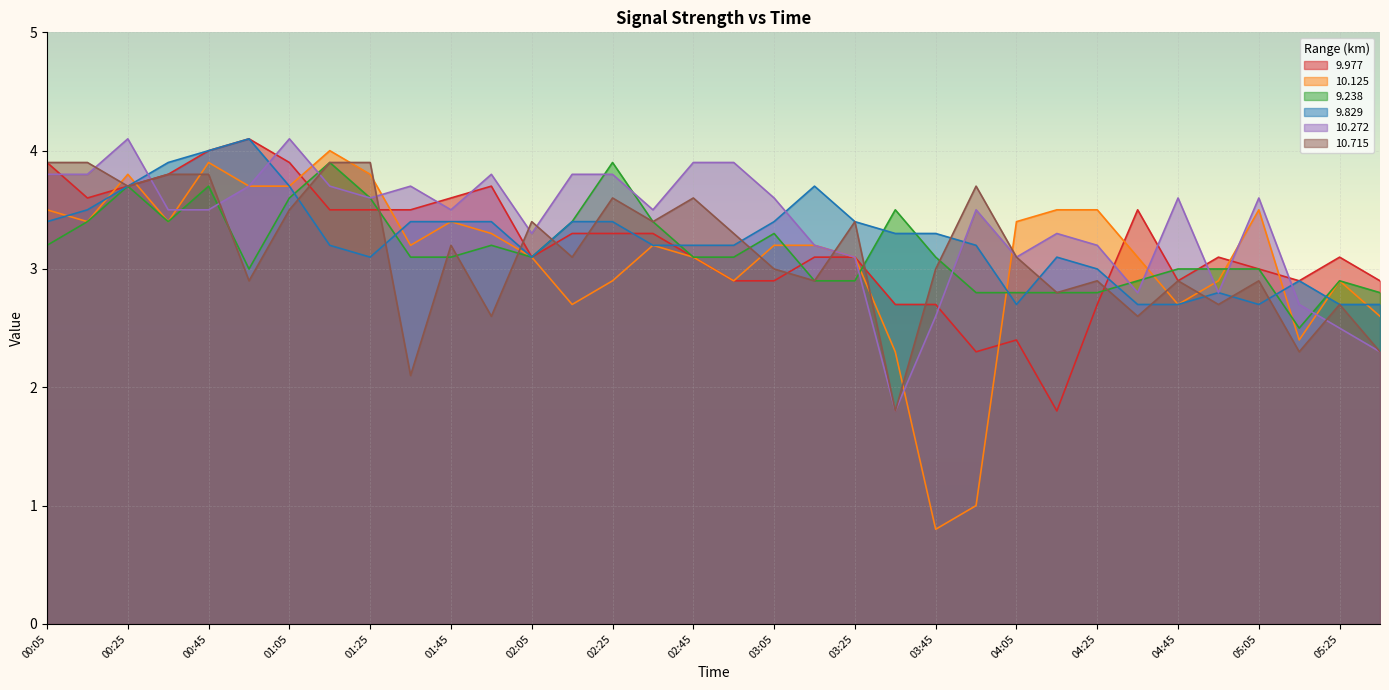

How many intersections are there between 10.125 and 9.829?

8